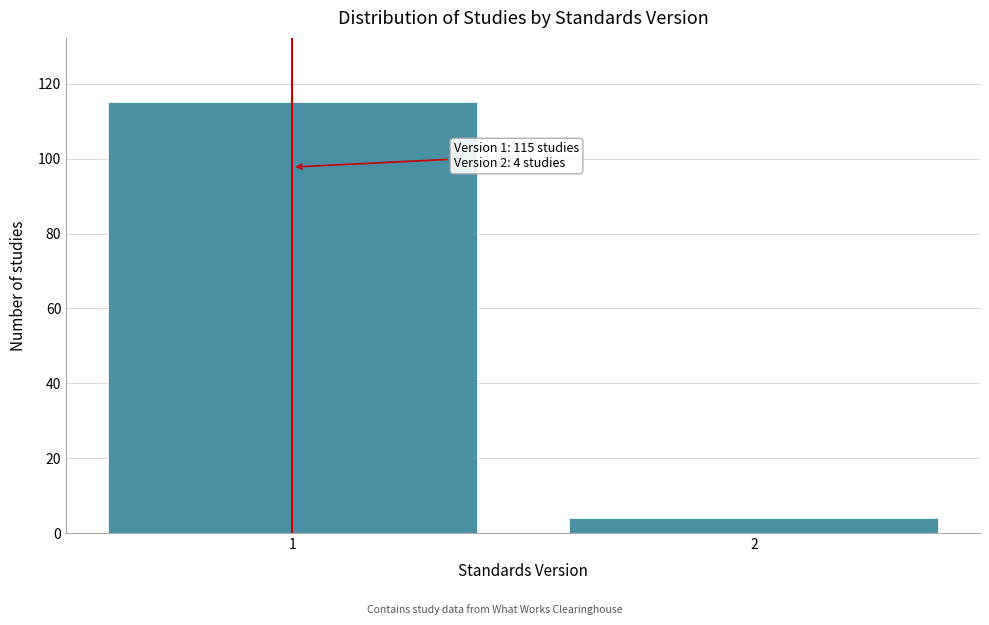

Reading right to left, what are all the values shown in this chart?

2=4	1=115